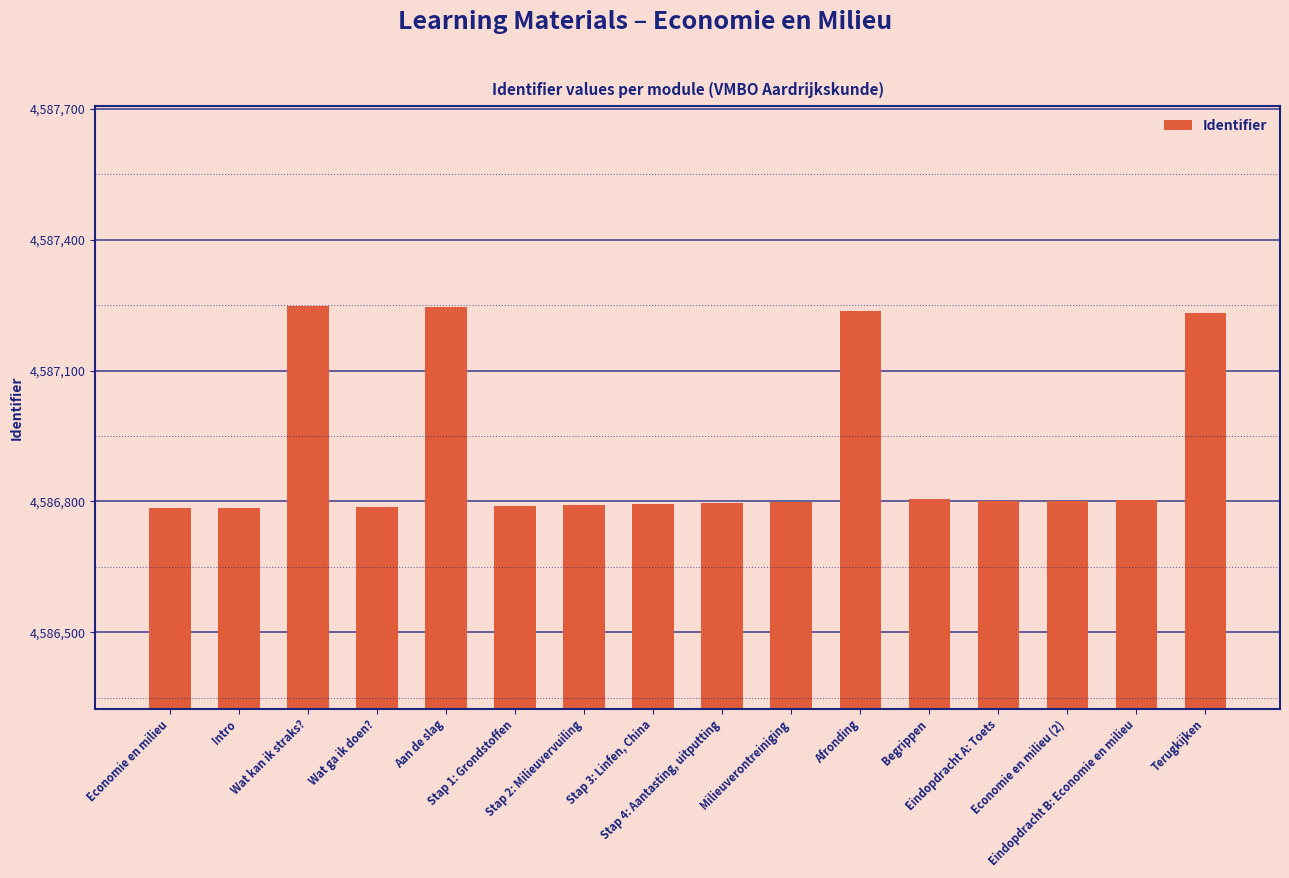

The chart shows a value of 1259330 at Economie en milieu (2). True or false?

False